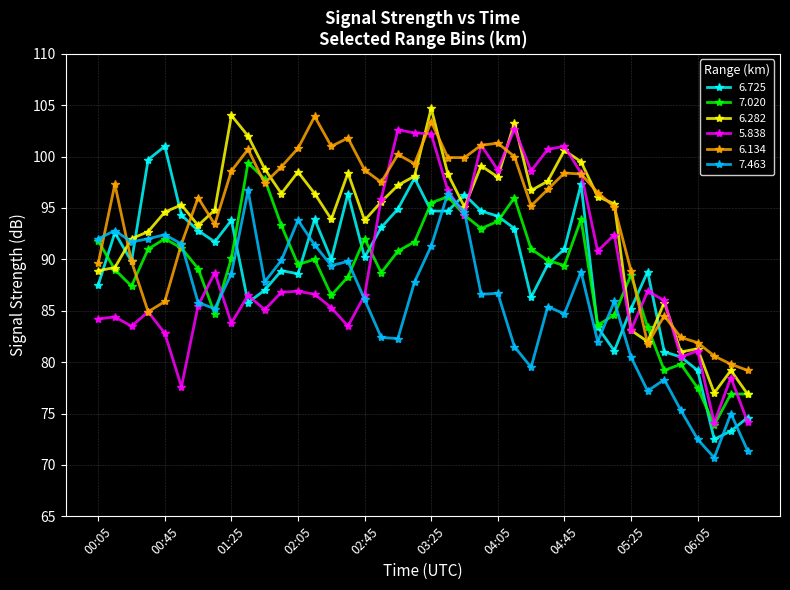

In 7.020, how many points are lower than both neighbors (excluding endpoints)?

10